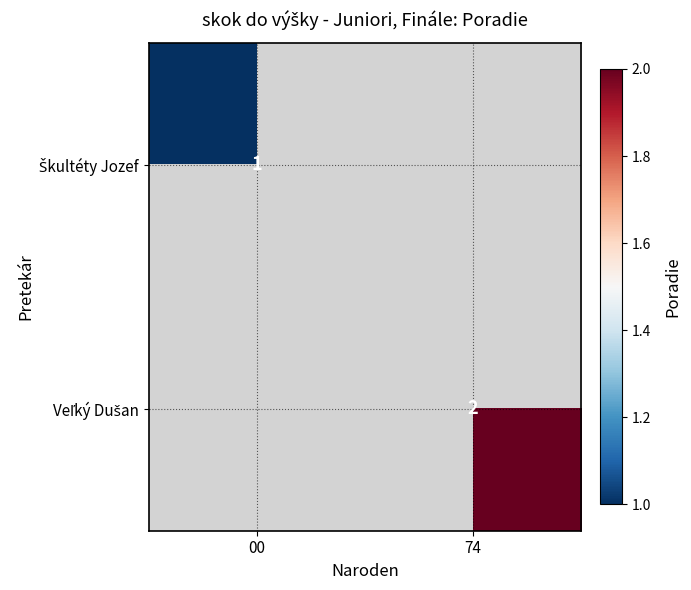

Is the value of Škultéty Jozef at 00 greater than the value of Veľký Dušan at 74?

No